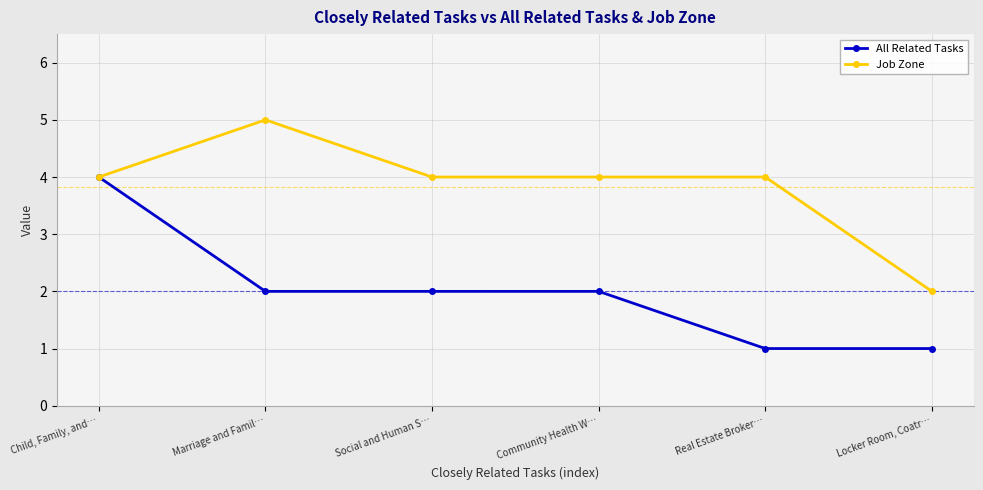

Is it true that All Related Tasks equals 2 at Marriage and Famil…?

True